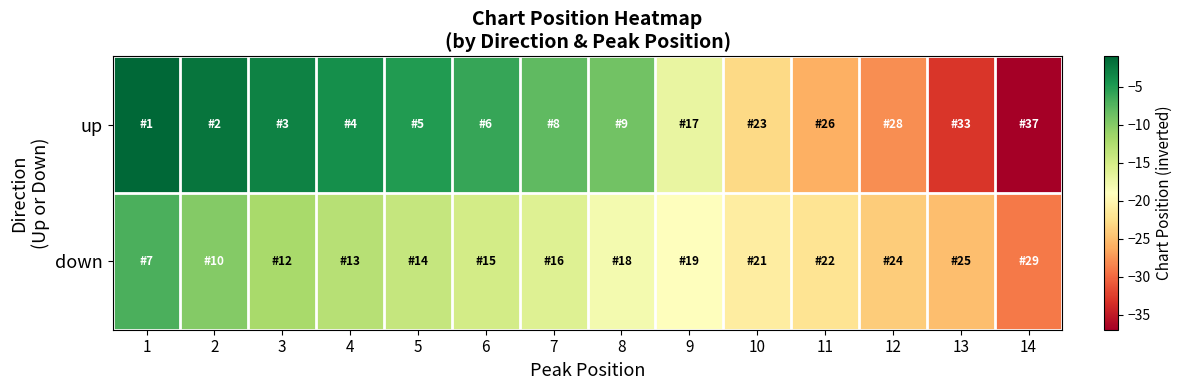

What is the total value across all series at 13?

-58